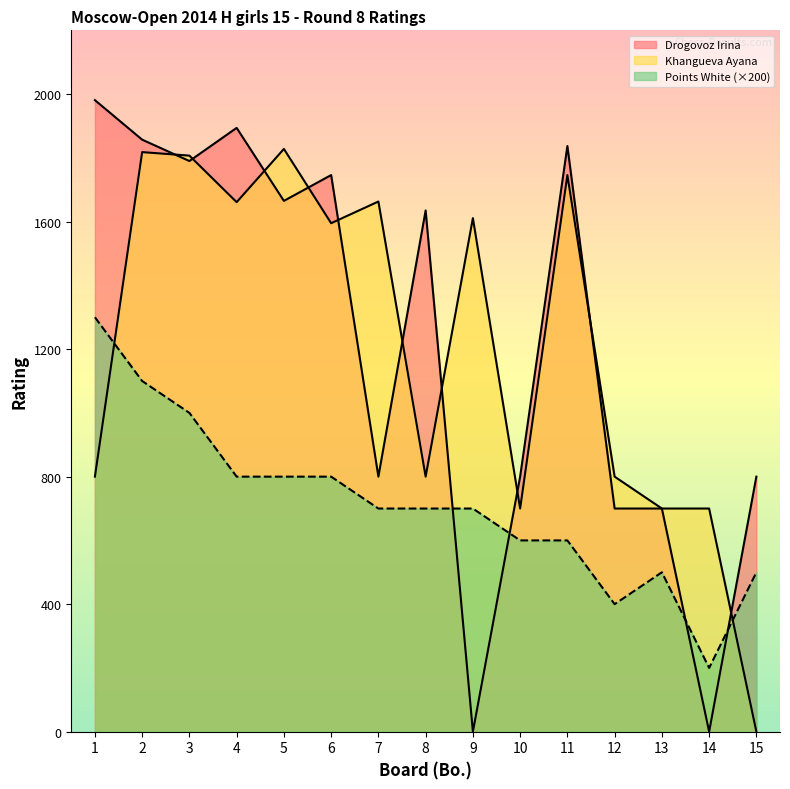

What is the total value across all series at 14?

900